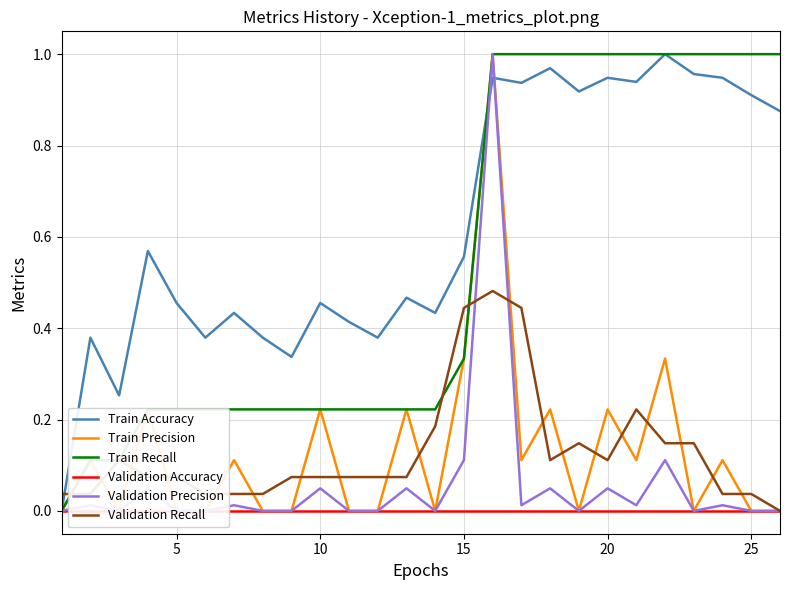

What are all the series names shown in the legend?

Train Accuracy, Train Precision, Train Recall, Validation Accuracy, Validation Precision, Validation Recall